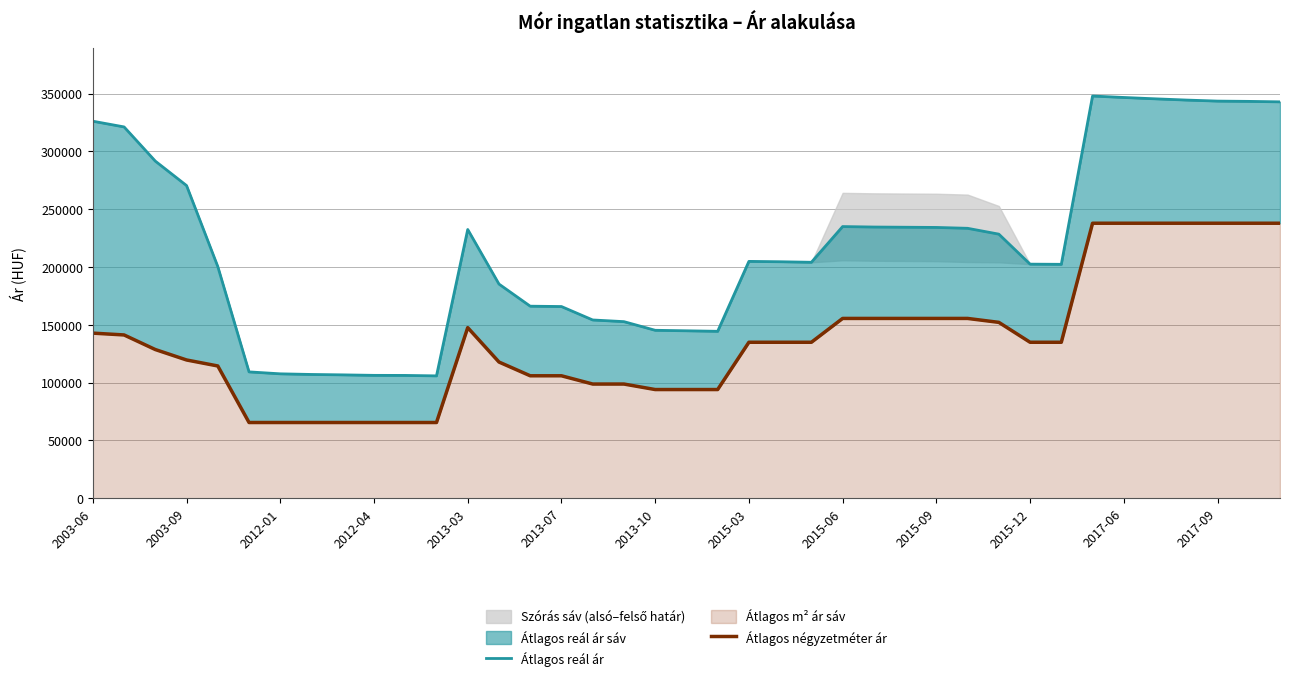

List the series in order of their overall mean, highest first.

Átlagos reál ár, Átlagos négyzetméter ár